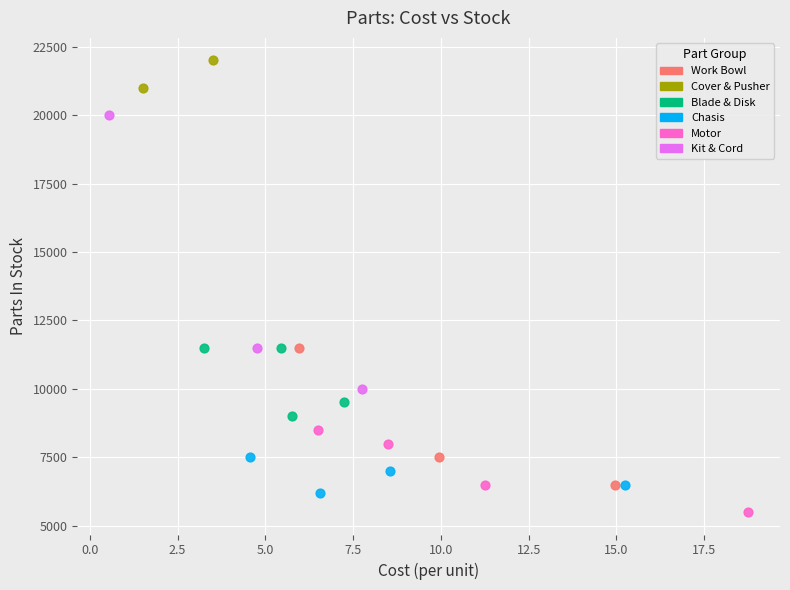

Which series contains the highest Y value?

Cover & Pusher